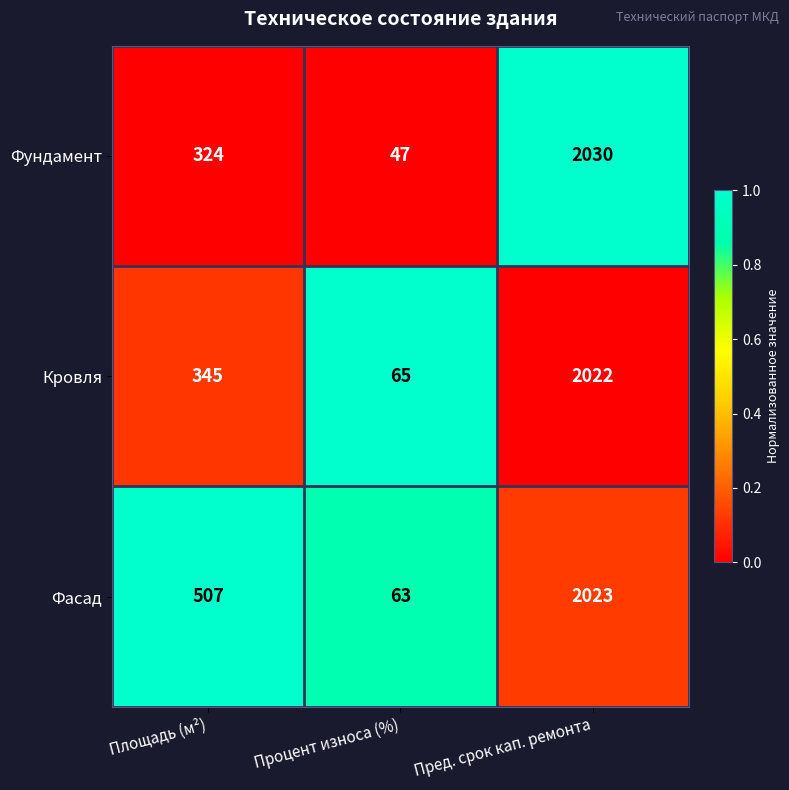

What is the total value across all series at Пред. срок кап. ремонта?

6075